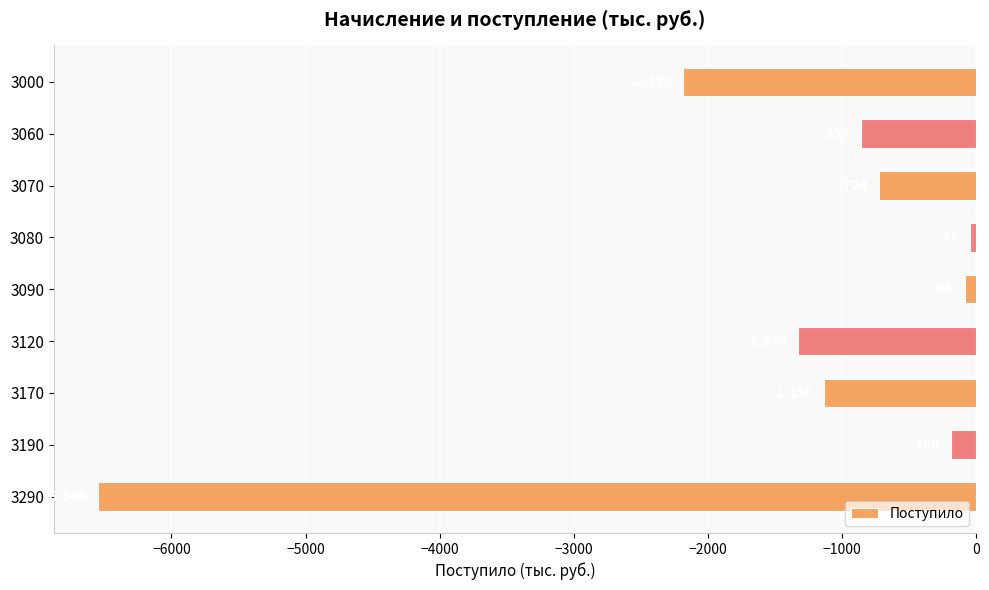

At which category does the chart reach its peak across all series?

3080